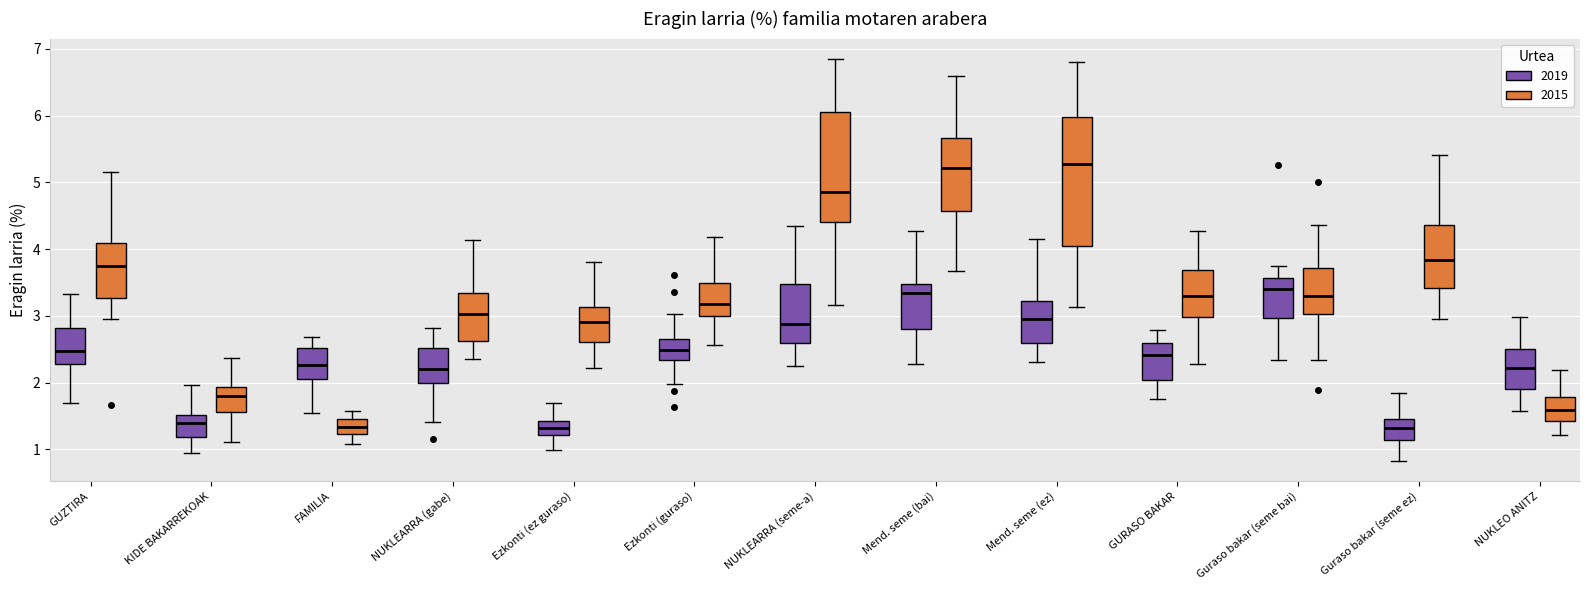

Reading left to right, read every box against the y-axis: the position of its median line, the range the box covers, and the ends of its whiskers. The values are not printed on the chart, so give them approximately, as read against the axis.

GUZTIRA (2019): median 2.5, box 2.3 to 2.8, whiskers 1.7 to 3.3
GUZTIRA (2015): median 3.8, box 3.3 to 4.1, whiskers 3.0 to 5.1
KIDE BAKARREKOAK (2019): median 1.4, box 1.2 to 1.5, whiskers 0.9 to 2.0
KIDE BAKARREKOAK (2015): median 1.8, box 1.6 to 1.9, whiskers 1.1 to 2.4
FAMILIA (2019): median 2.3, box 2.0 to 2.5, whiskers 1.5 to 2.7
FAMILIA (2015): median 1.3, box 1.2 to 1.5, whiskers 1.1 to 1.6
NUKLEARRA (gabe) (2019): median 2.2, box 2.0 to 2.5, whiskers 1.4 to 2.8
NUKLEARRA (gabe) (2015): median 3.0, box 2.6 to 3.3, whiskers 2.3 to 4.1
Ezkonti (ez guraso) (2019): median 1.3, box 1.2 to 1.4, whiskers 1.0 to 1.7
Ezkonti (ez guraso) (2015): median 2.9, box 2.6 to 3.1, whiskers 2.2 to 3.8
Ezkonti (guraso) (2019): median 2.5, box 2.3 to 2.7, whiskers 2.0 to 3.0
Ezkonti (guraso) (2015): median 3.2, box 3.0 to 3.5, whiskers 2.6 to 4.2
NUKLEARRA (seme-a) (2019): median 2.9, box 2.6 to 3.5, whiskers 2.2 to 4.3
NUKLEARRA (seme-a) (2015): median 4.9, box 4.4 to 6.1, whiskers 3.2 to 6.9
Mend. seme (bai) (2019): median 3.3, box 2.8 to 3.5, whiskers 2.3 to 4.3
Mend. seme (bai) (2015): median 5.2, box 4.6 to 5.7, whiskers 3.7 to 6.6
Mend. seme (ez) (2019): median 2.9, box 2.6 to 3.2, whiskers 2.3 to 4.2
Mend. seme (ez) (2015): median 5.3, box 4.0 to 6.0, whiskers 3.1 to 6.8
GURASO BAKAR (2019): median 2.4, box 2.0 to 2.6, whiskers 1.8 to 2.8
GURASO BAKAR (2015): median 3.3, box 3.0 to 3.7, whiskers 2.3 to 4.3
Guraso bakar (seme bai) (2019): median 3.4, box 3.0 to 3.6, whiskers 2.3 to 3.7
Guraso bakar (seme bai) (2015): median 3.3, box 3.0 to 3.7, whiskers 2.3 to 4.4
Guraso bakar (seme ez) (2019): median 1.3, box 1.1 to 1.5, whiskers 0.8 to 1.8
Guraso bakar (seme ez) (2015): median 3.8, box 3.4 to 4.4, whiskers 2.9 to 5.4
NUKLEO ANITZ (2019): median 2.2, box 1.9 to 2.5, whiskers 1.6 to 3.0
NUKLEO ANITZ (2015): median 1.6, box 1.4 to 1.8, whiskers 1.2 to 2.2